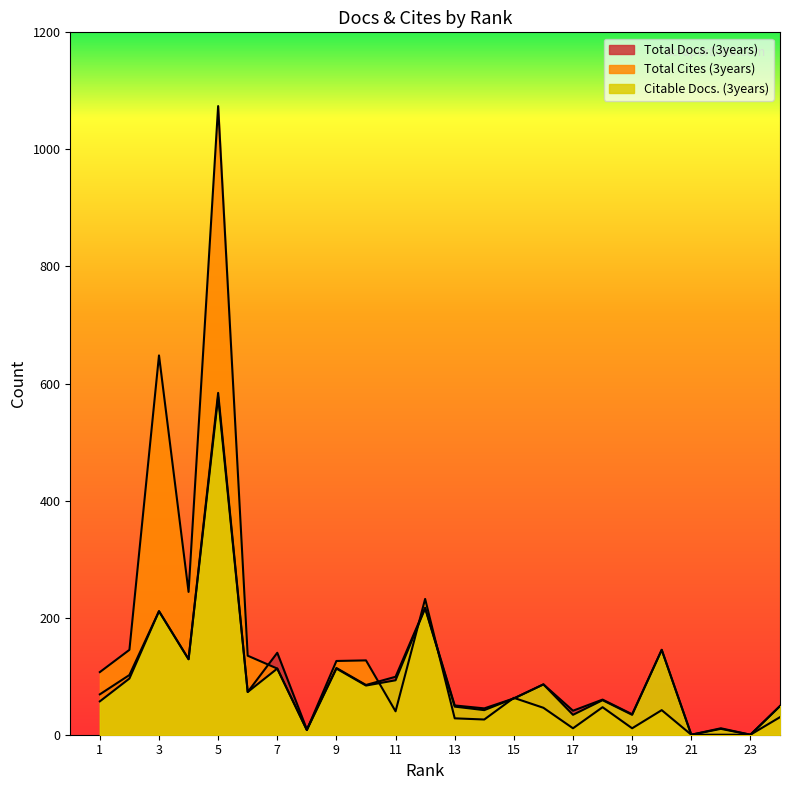

At which category does Total Docs. (3years) reach its first local peak?

3